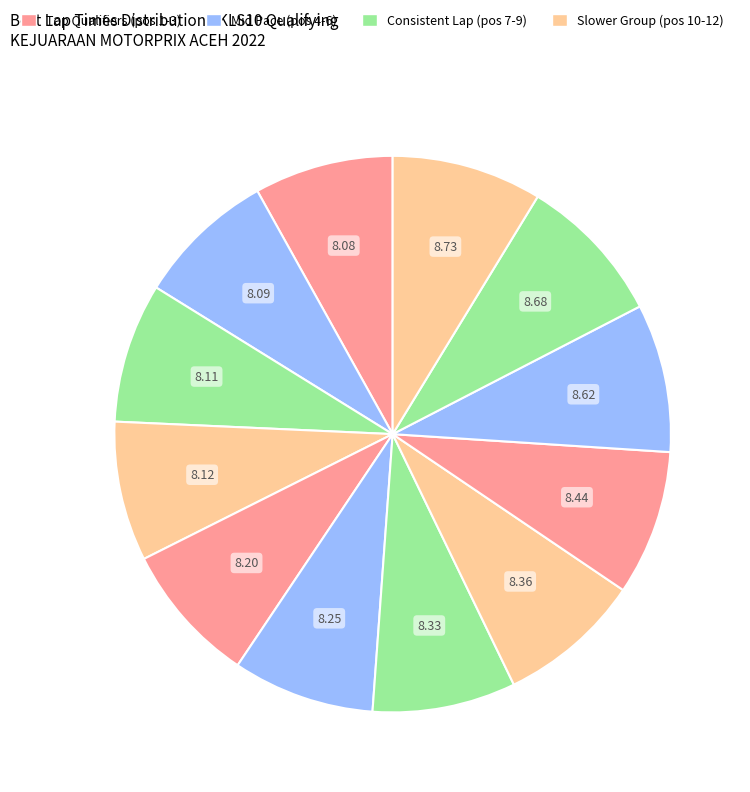

How many slices are in this pie chart?

12